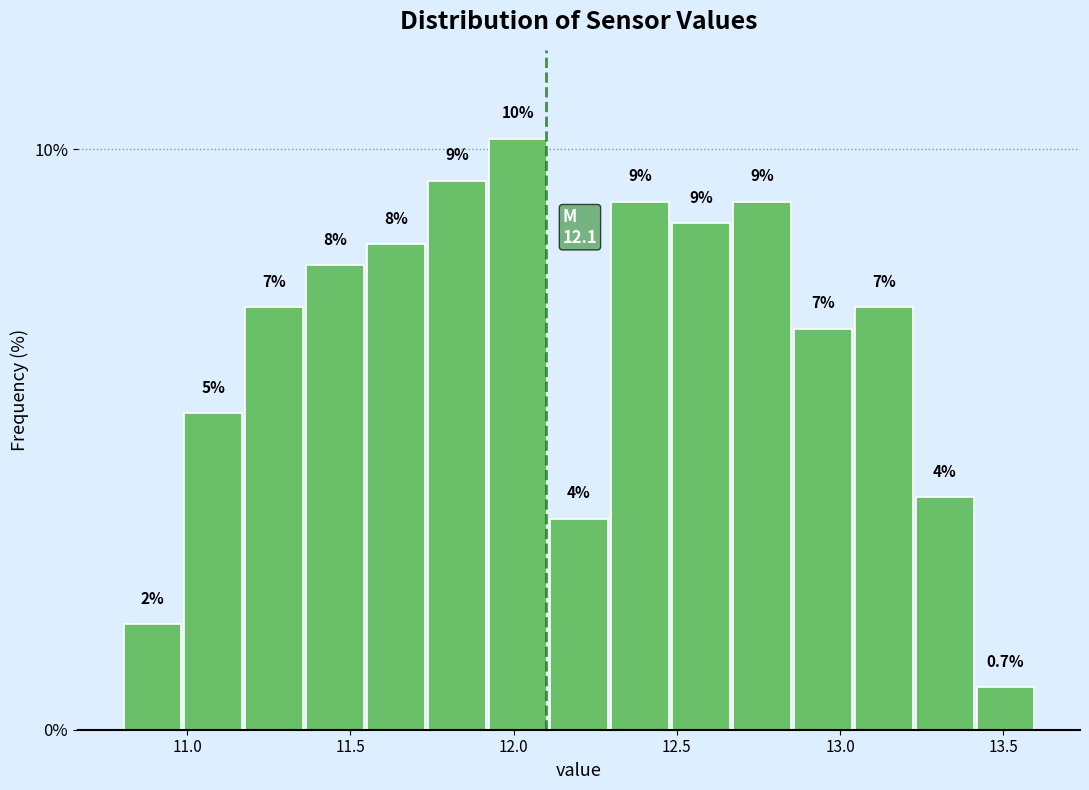

Read against the x-axis, roughly where is the centre of the tallest bar?

12.00